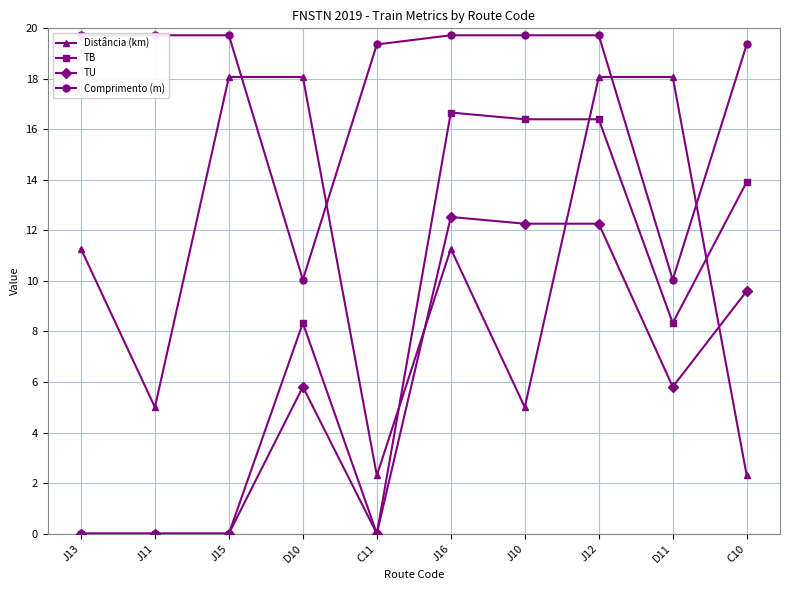

Rank the series at J10 from highest to lowest value.

Comprimento (m), TB, TU, Distância (km)